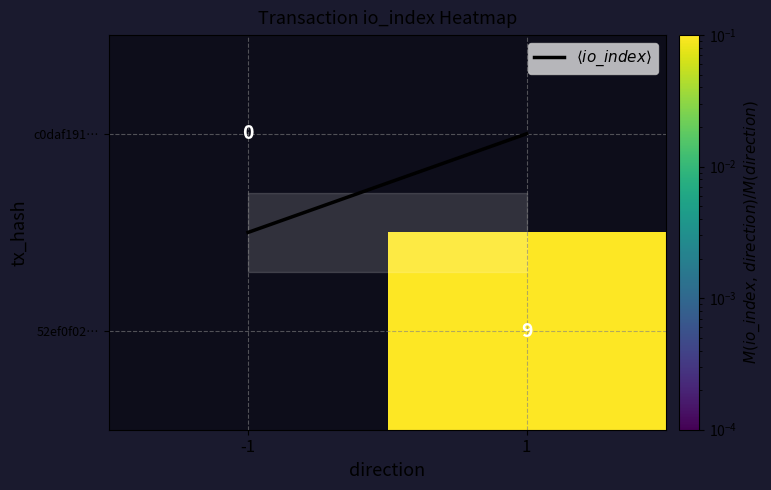

What is the difference between the maximum and minimum values in the $\langle io\_index \rangle$ series?

0.5